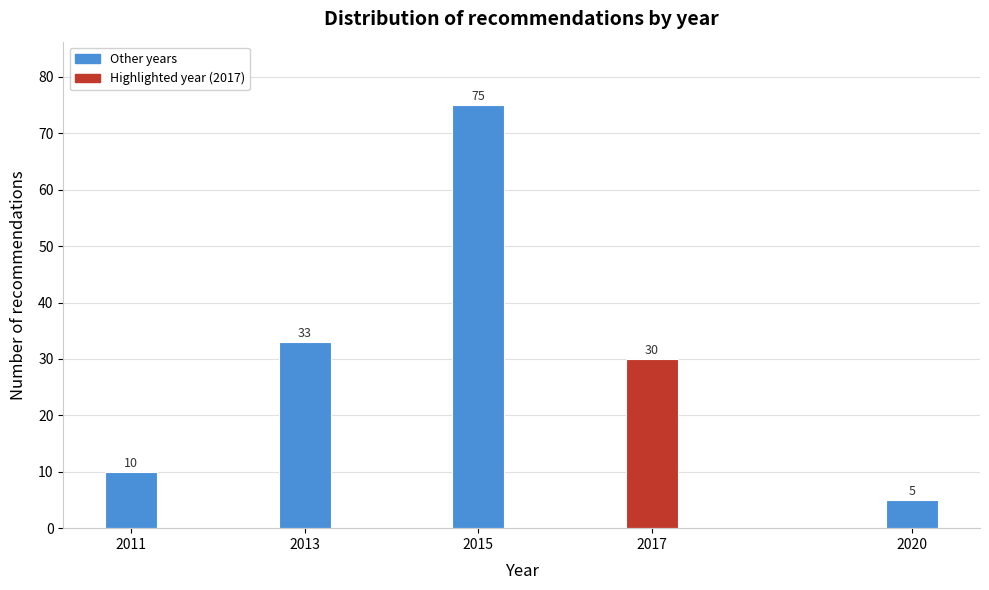

Reading left to right, transcribe all the data shown in this chart.

10	33	75	30	5